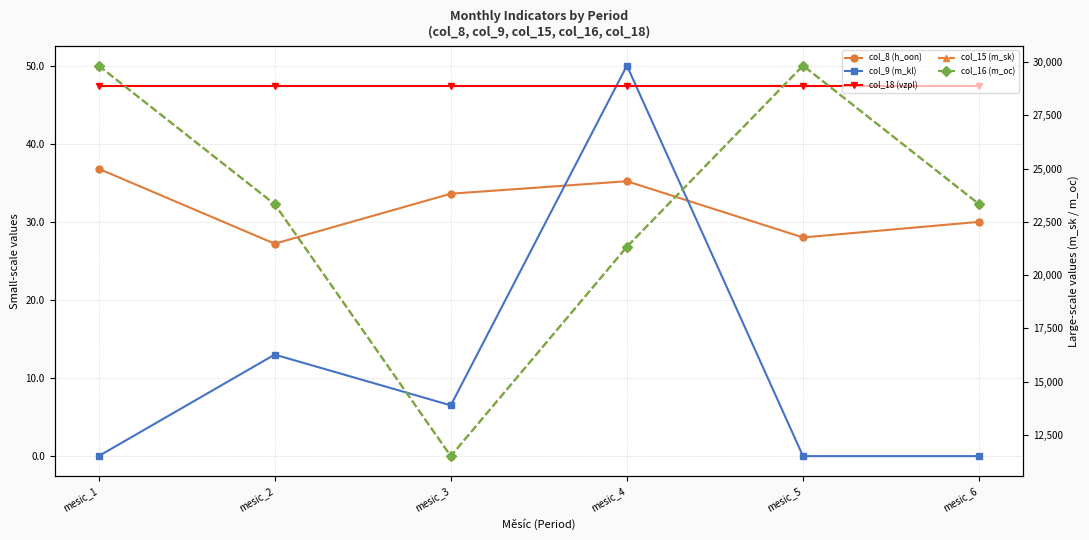

What is the difference between the maximum and minimum values in the col_15 (m_sk) series?

18332.0